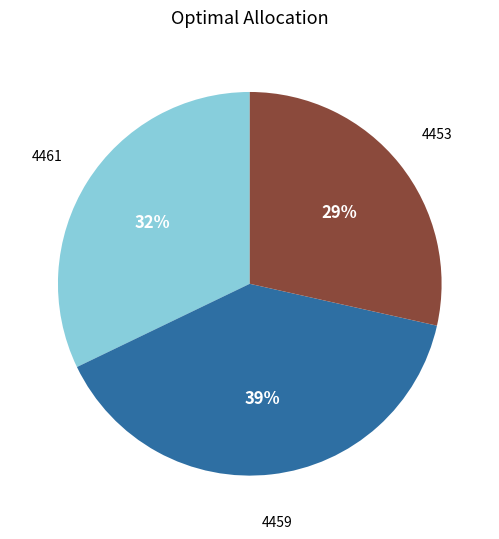

Is 4461 the majority of the pie?

No